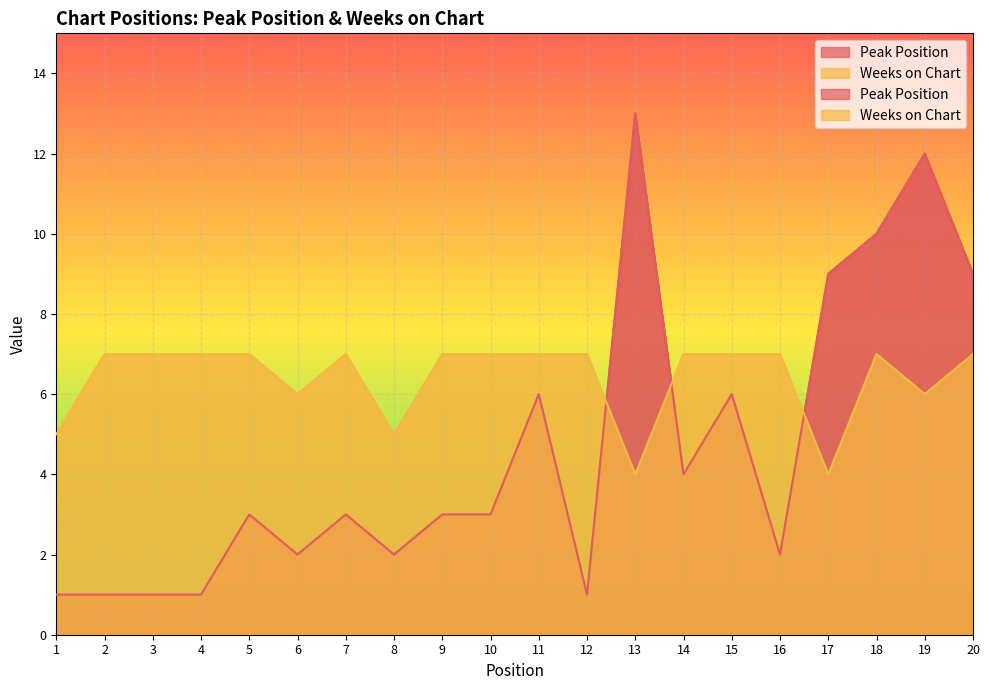

After their last crossing, which series has the higher values: Weeks on Chart or Peak Position?

Peak Position